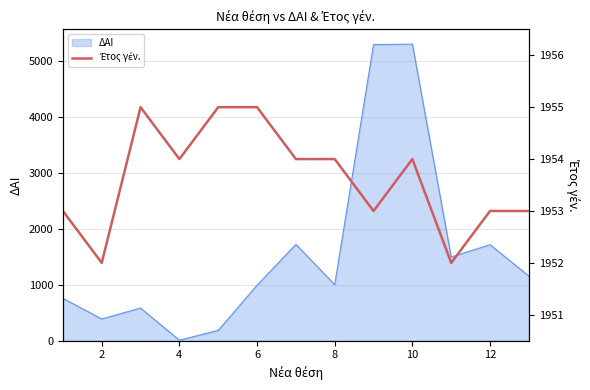

True or false: the data shows 1229 at 2.

False